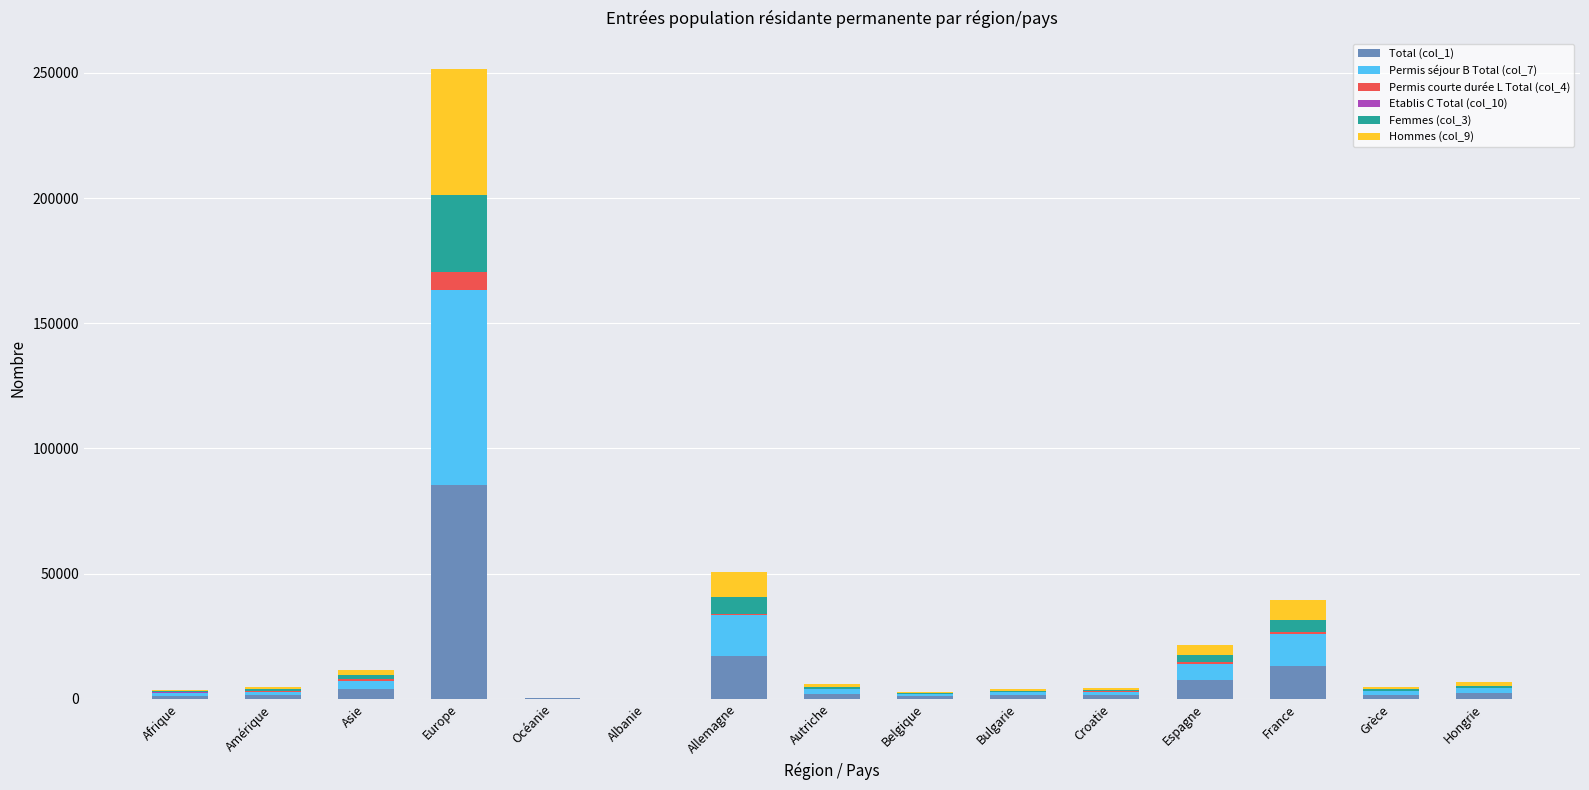

At which label does Total (col_1) reach its peak?

Europe